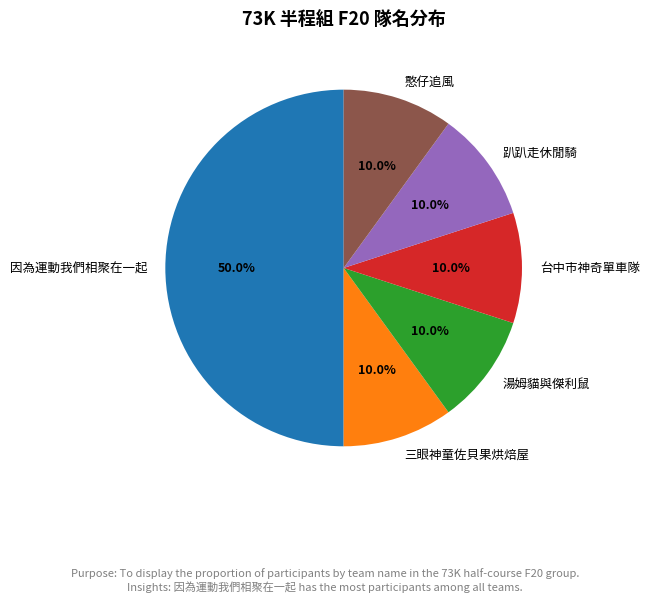

Count the number of slices in the pie.

6